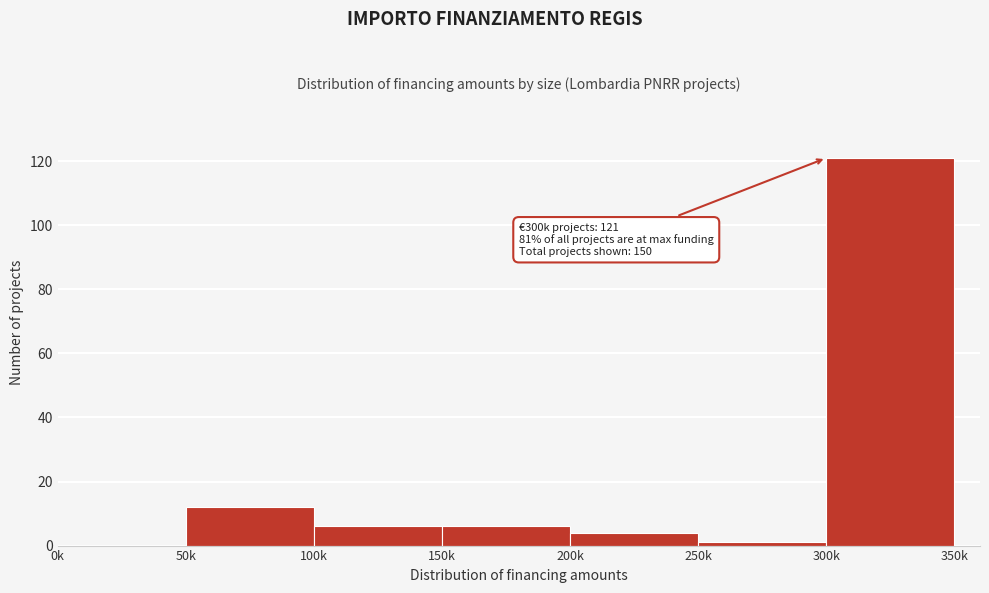

Reading left to right, transcribe all the data shown in this chart.

0k=0	50k=12	100k=6	150k=6	200k=4	250k=1	300k=121